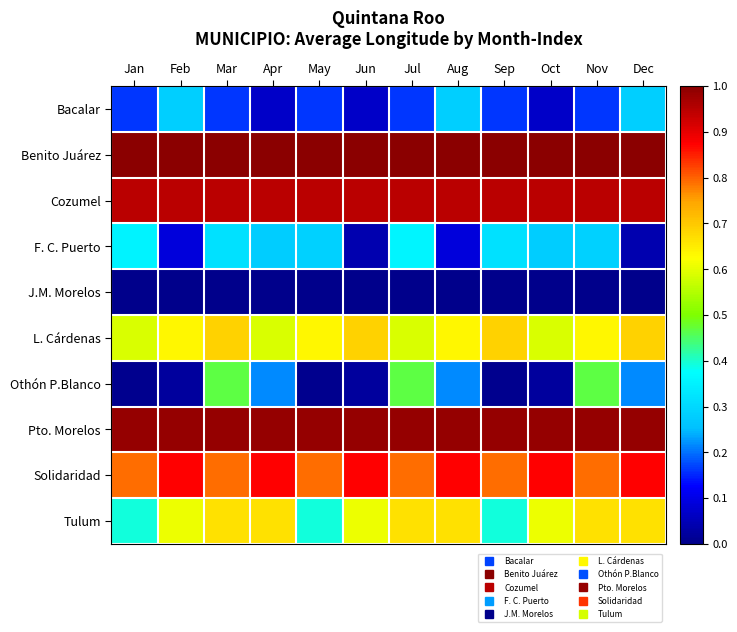

Which series has the widest spread of values?

Othón P.Blanco